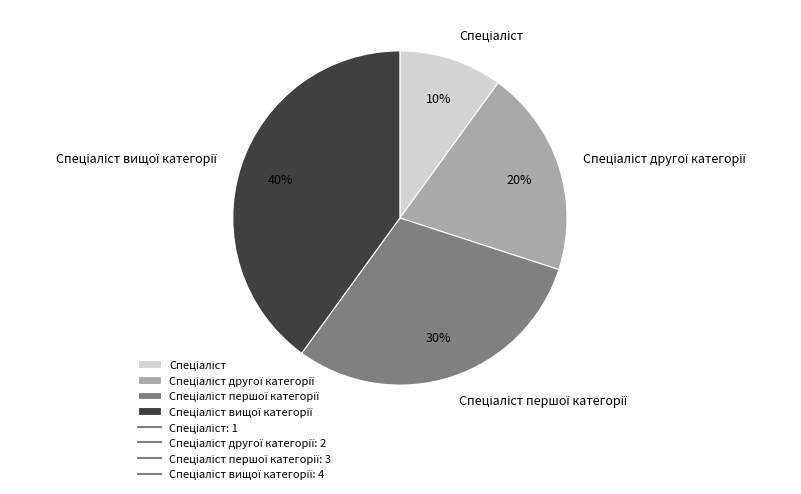

To the nearest percent, what is the difference between the largest and smallest slice percentages?

30%